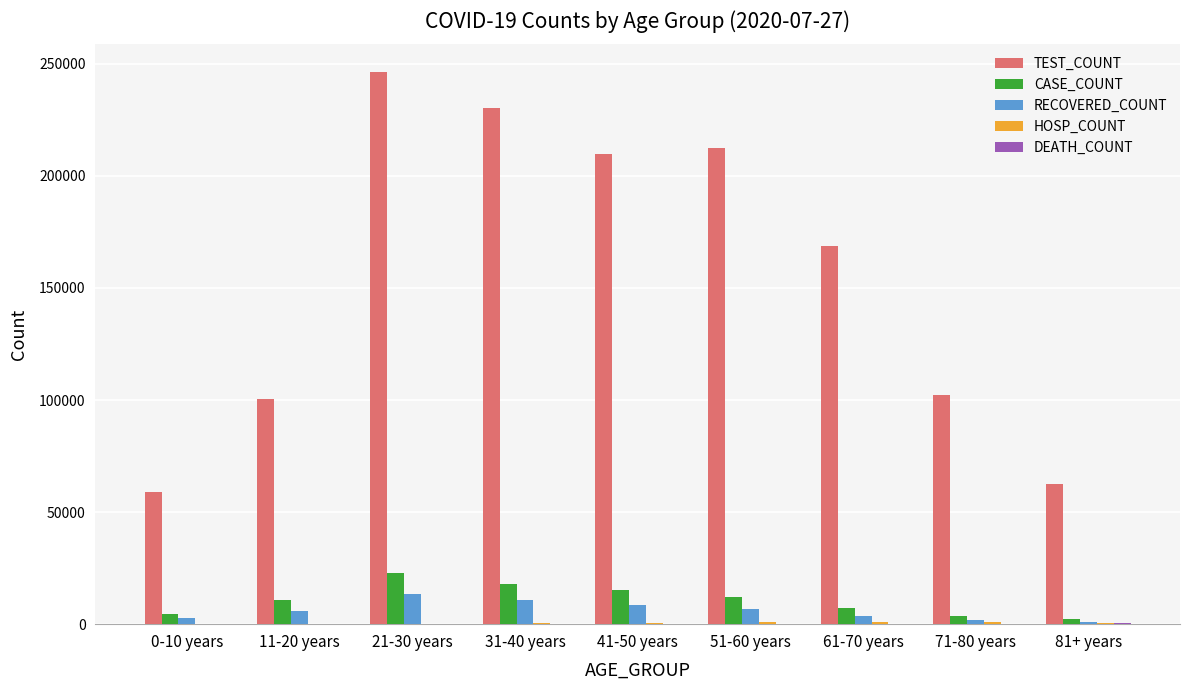

What is the maximum value shown in the chart?

246408